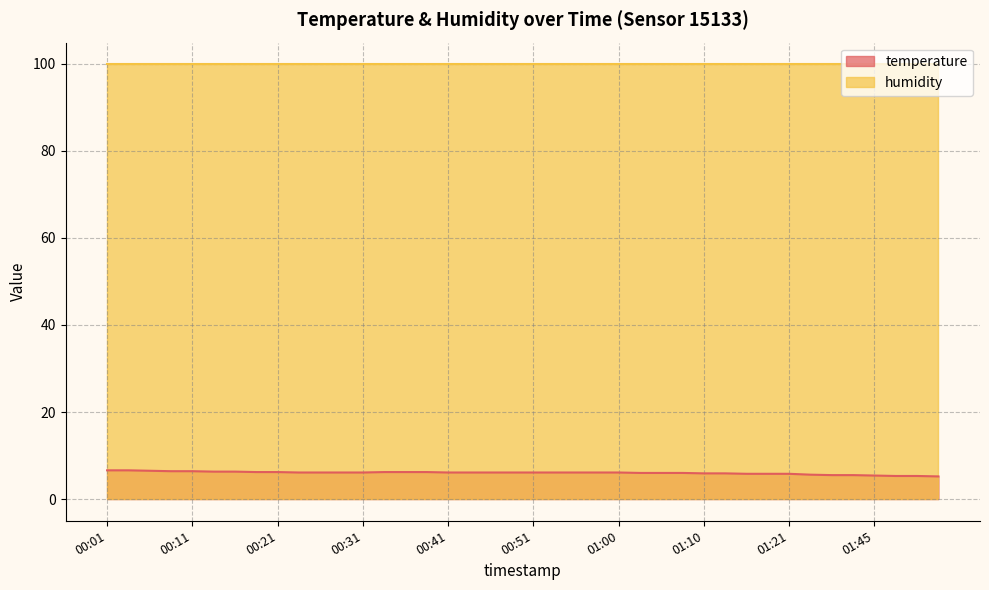

At which label does the data first exceed 6?

00:01